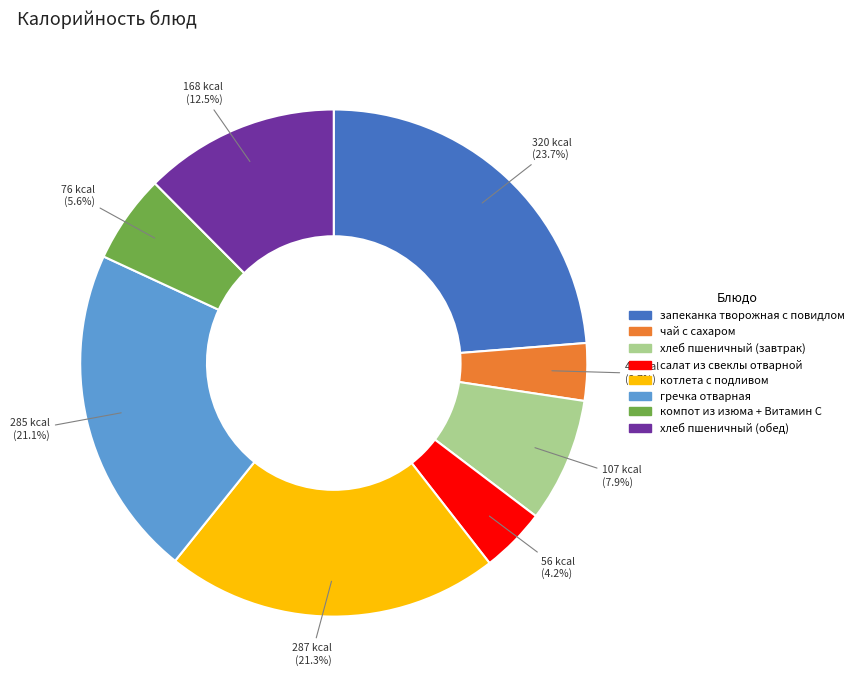

Count the number of slices in the pie.

8